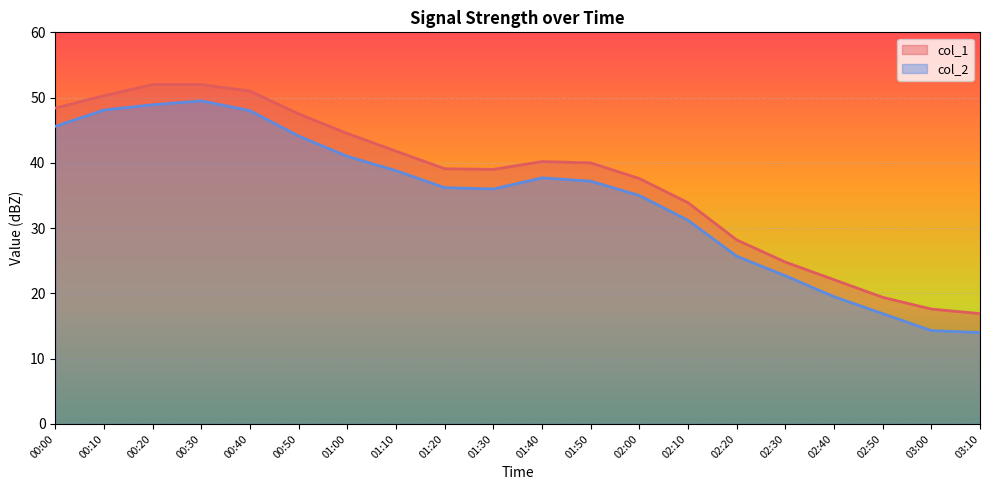

At how many categories does at least one series exceed 47?

6